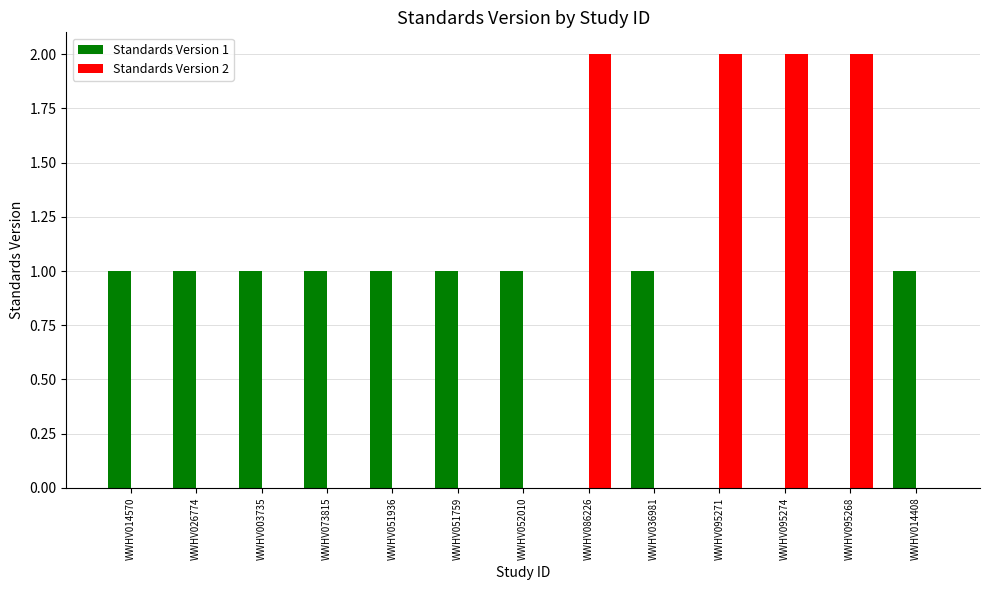

Are the bars horizontal?

No